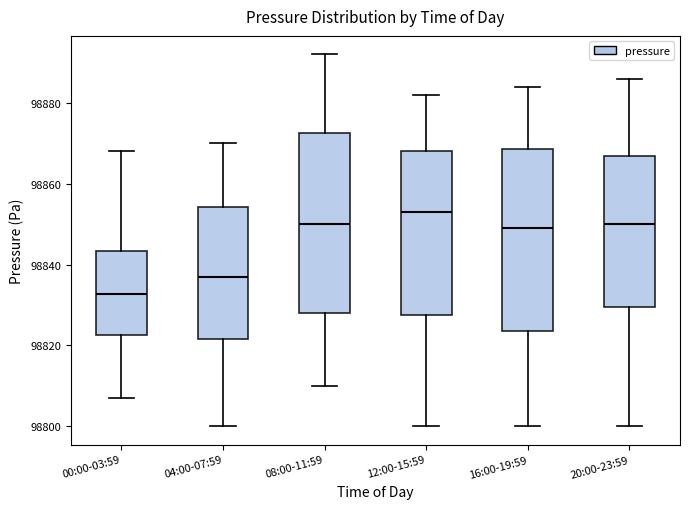

Which box's median line is the lowest?

00:00-03:59